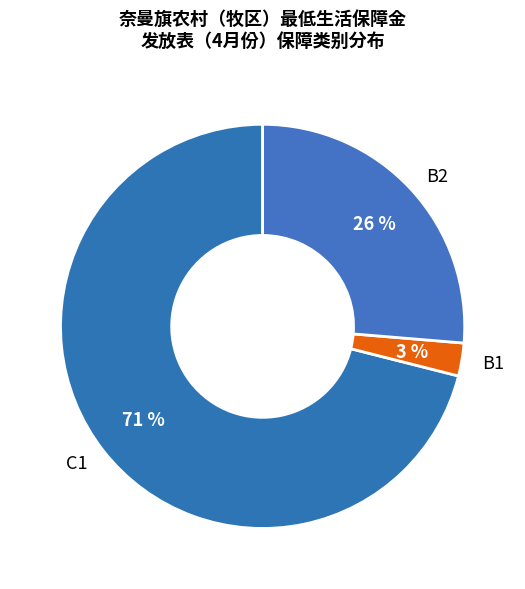

Count the number of slices in the pie.

3